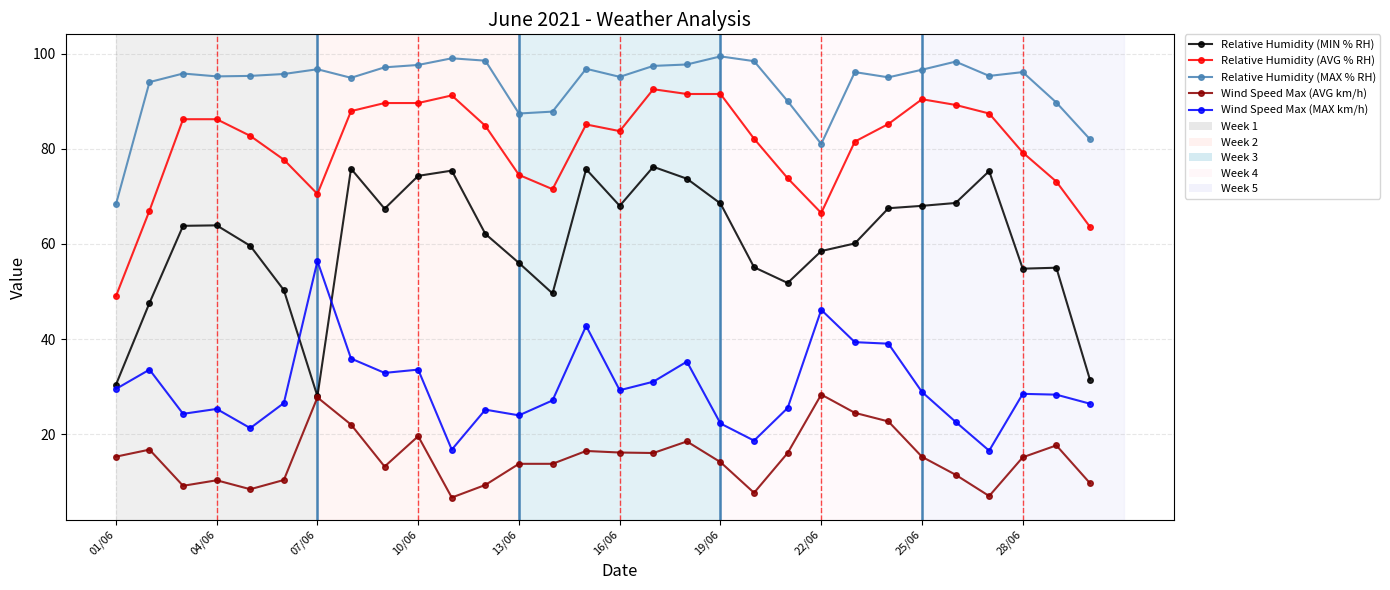

What is the value of the Wind Speed Max (AVG km/h) point at the 2nd from the left?

16.8